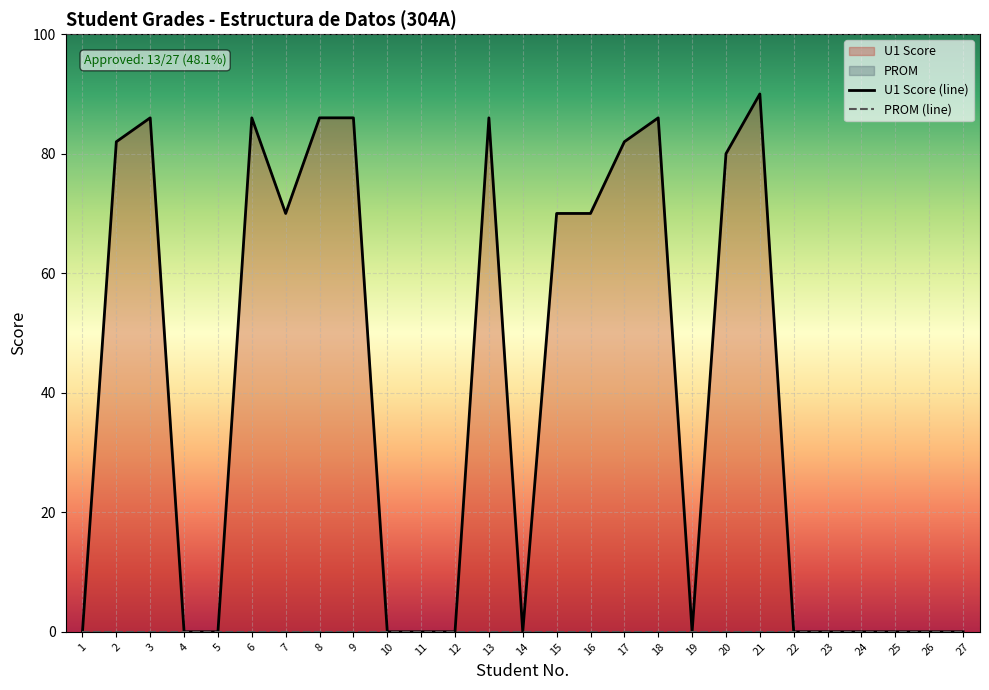

Rank the series by their average value, from highest to lowest.

U1 Score (line), PROM (line)